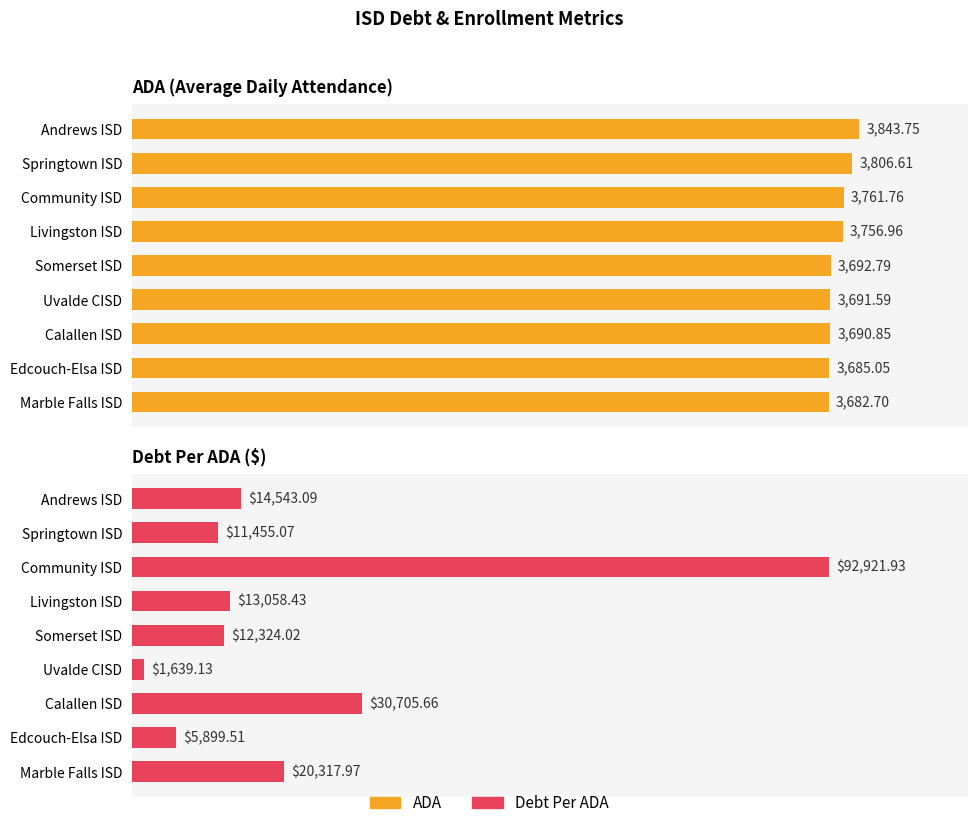

Rank the series at 4000 from lowest to highest value.

ADA, DebtPerADA